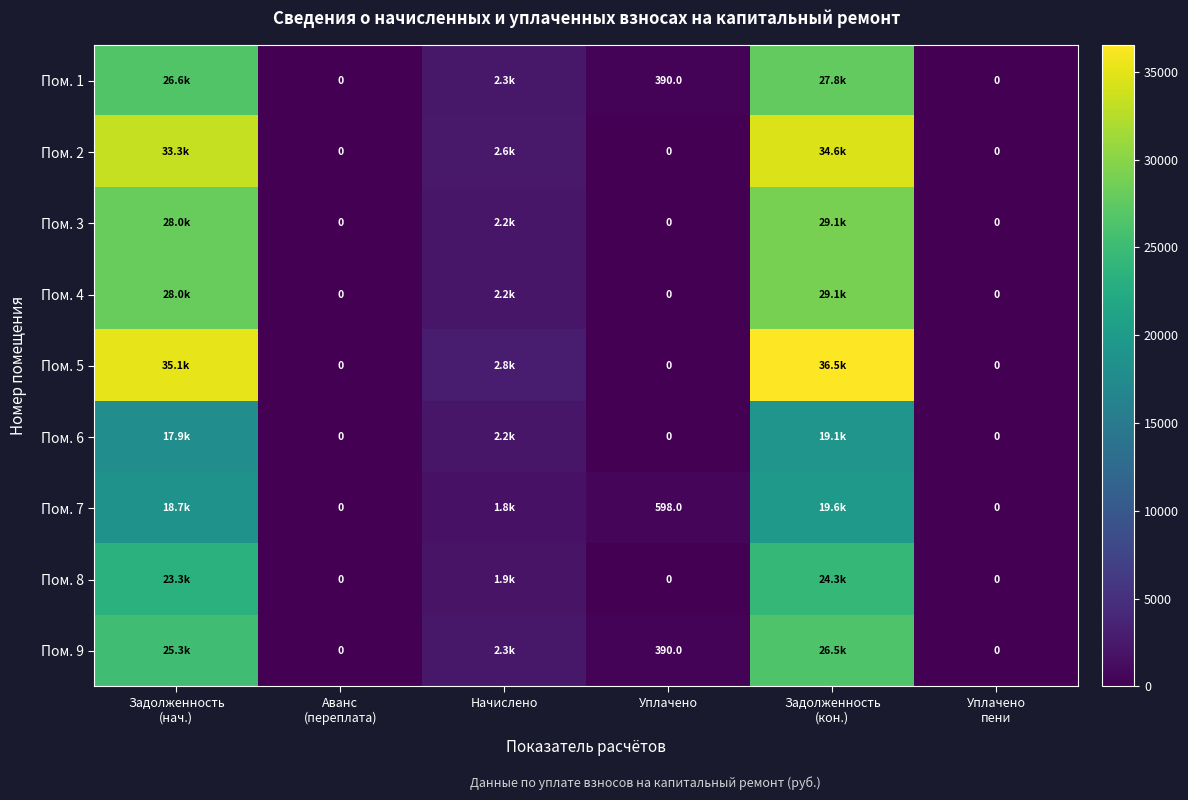

The Пом. 4 series shows 29063.2 at Задолженность (кон.). True or false?

True